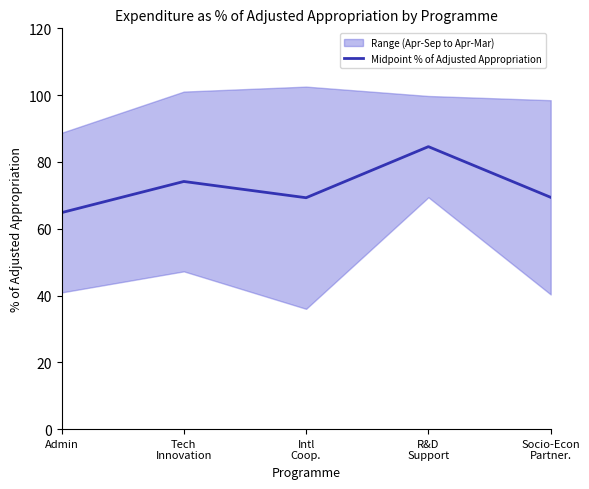

List the labels in order of value, smallest first.

Admin, Intl
Coop., Socio-Econ
Partner., Tech
Innovation, R&D
Support